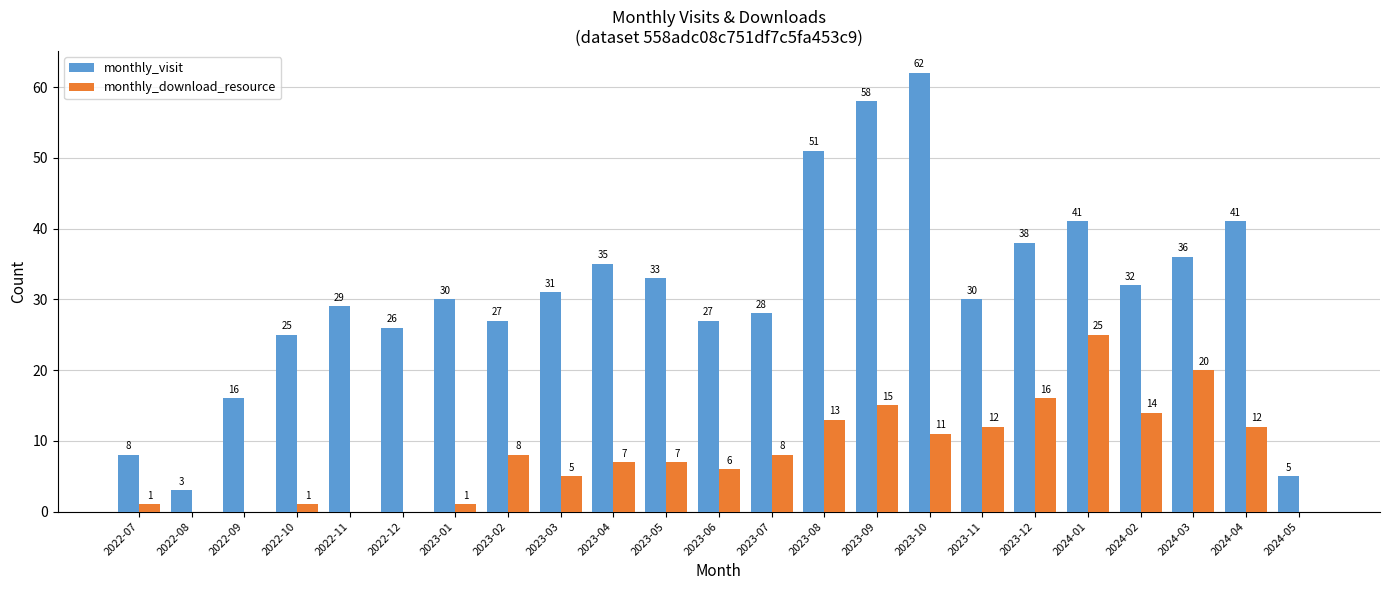

Where does the monthly_download_resource series first go above 7?

2023-02